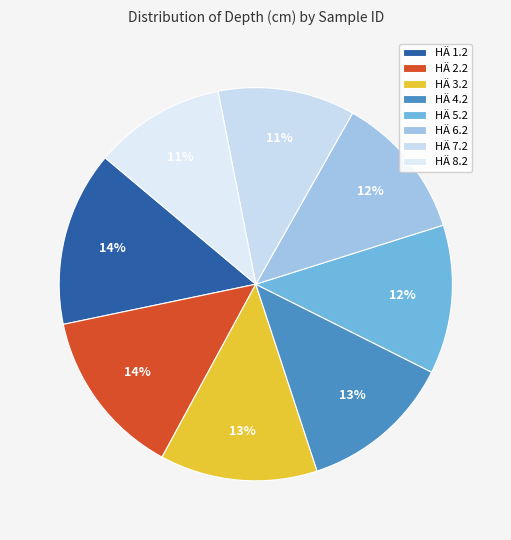

Which slice is the largest?

HÄ 1.2